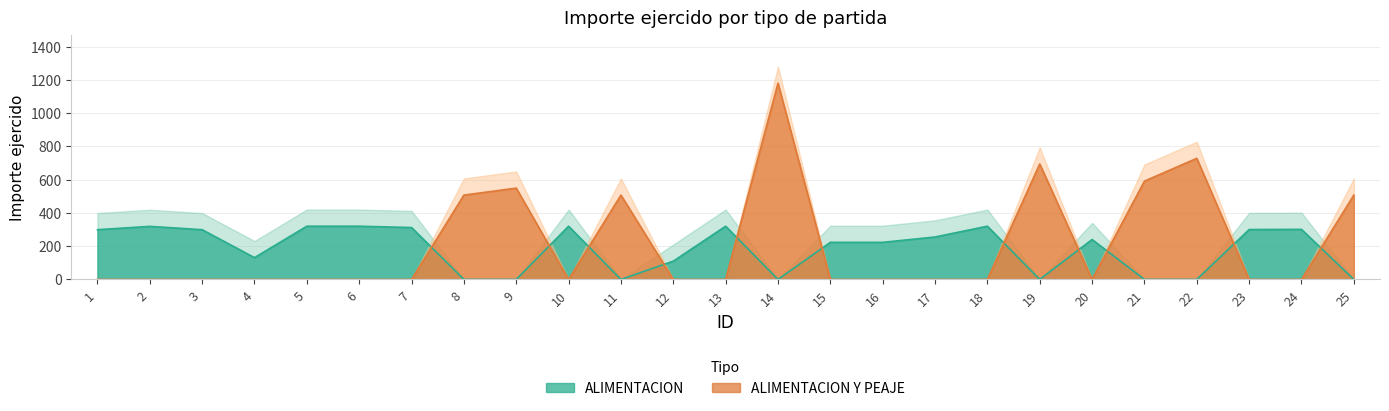

True or false: ALIMENTACION and ALIMENTACION Y PEAJE intersect in this chart.

True